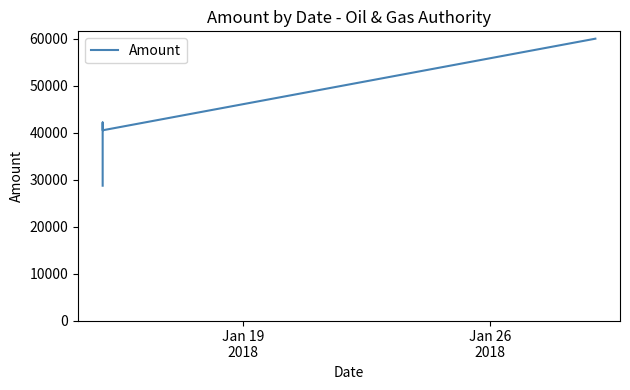

Reading left to right, what are all the values shown in this chart?

28704.0	42042.1	42158.1	40500.0	60000.0